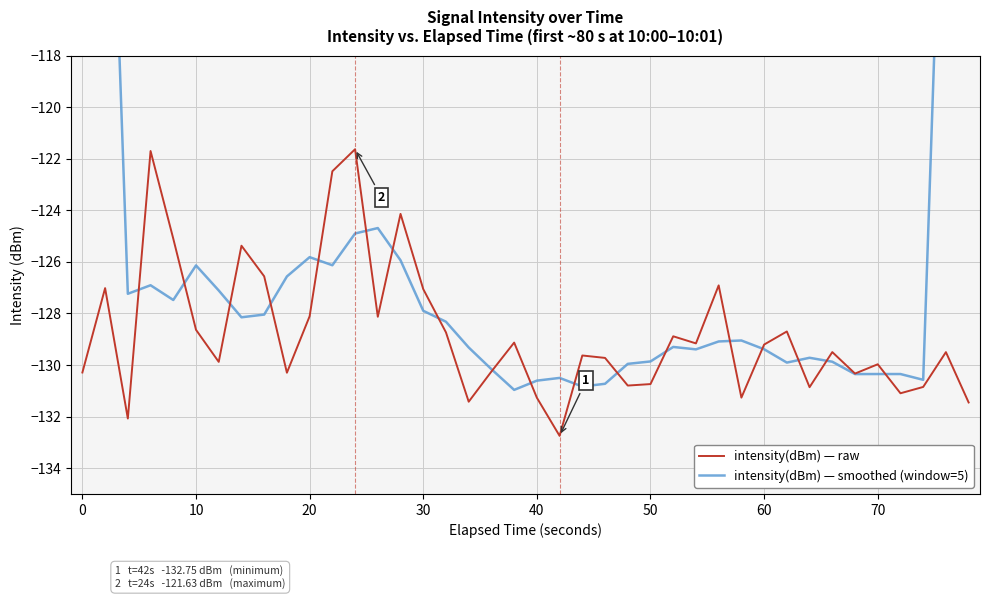

The value of intensity(dBm) — raw at 20 is -128.1. True or false?

True